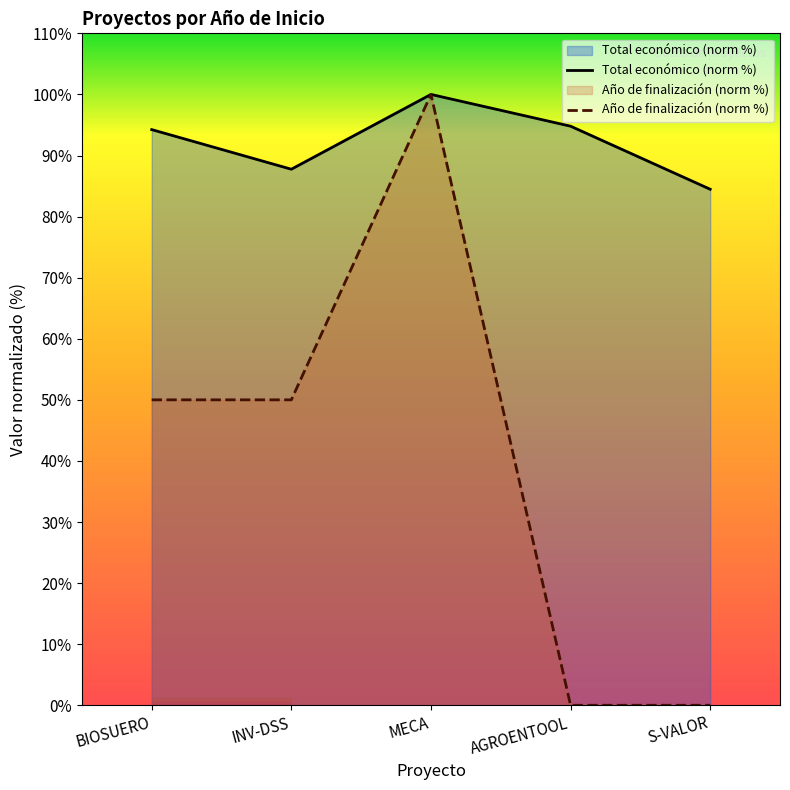

Reading left to right, list all the values displayed in this chart.

Total económico: 94.2	87.8	100.0	94.8	84.5
Año de finalización: 50.0	50.0	100.0	0.0	0.0